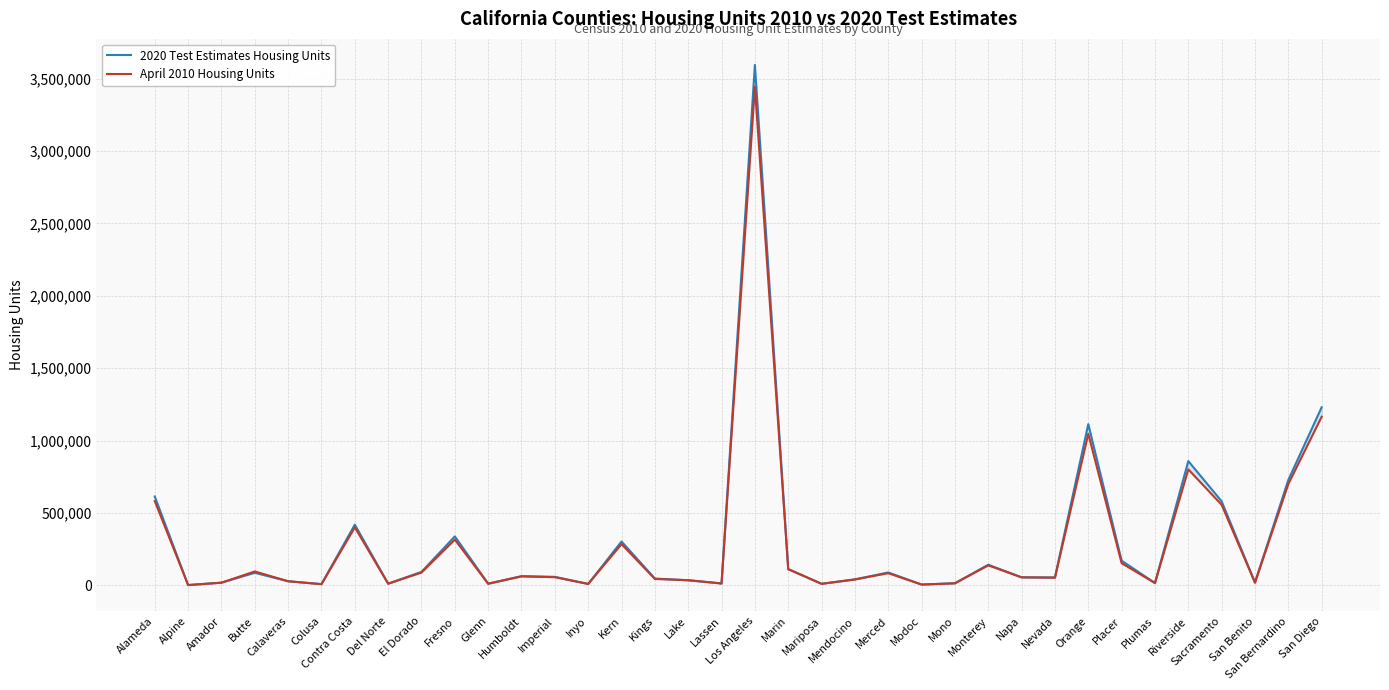

Is the value of April 2010 Housing Units at Lake greater than the value of 2020 Test Estimates Housing Units at Kern?

No